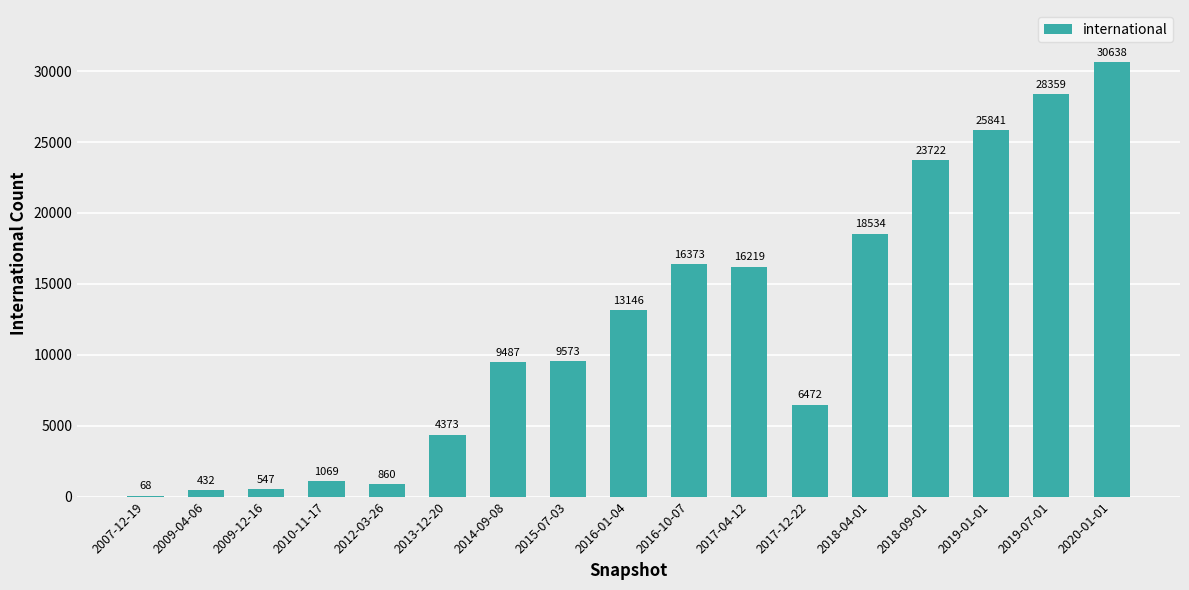

The value at 2007-12-19 is 68. True or false?

True